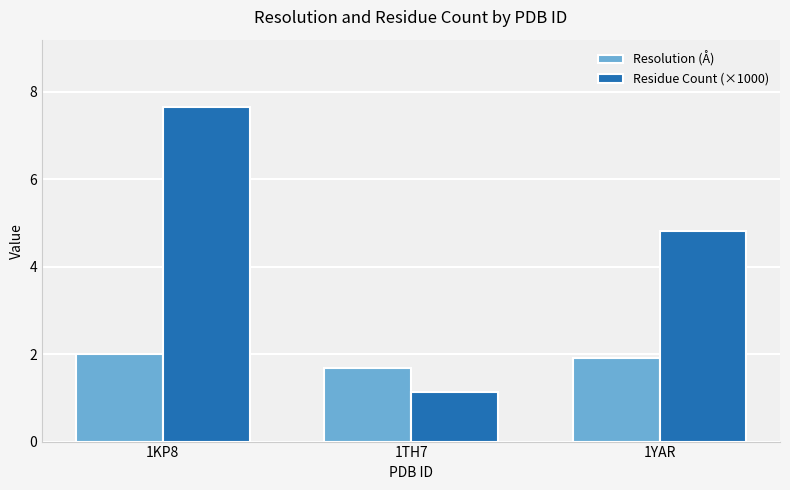

How many bars are there in each group?

2